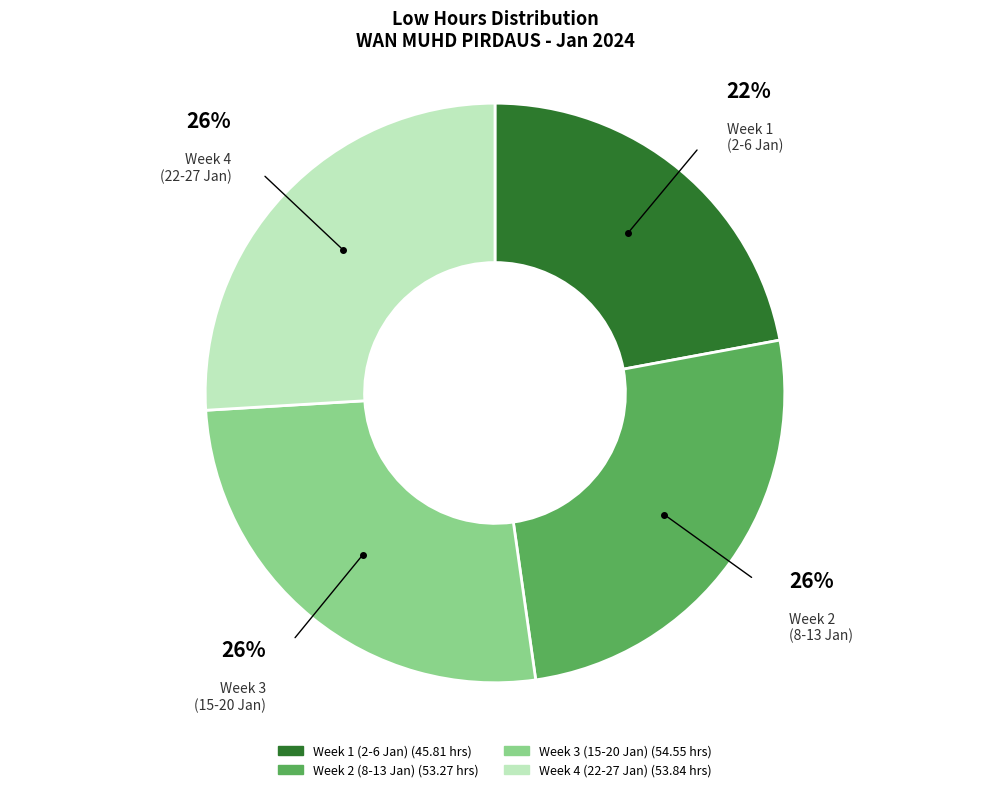

Does any single category account for the majority?

No